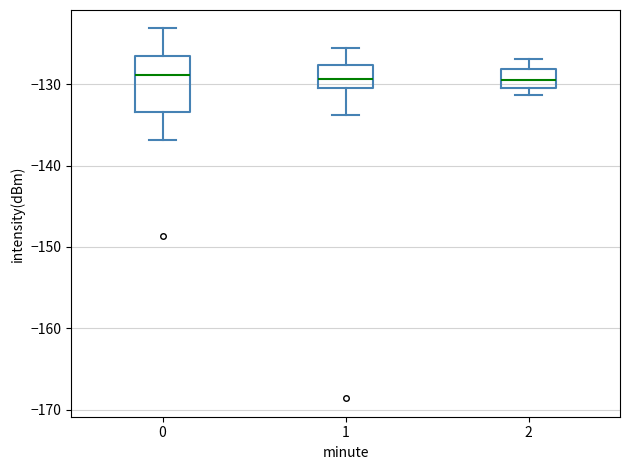

Reading left to right, transcribe this box plot: for each box, give where its median line is, the range the box spans, and where its two whiskers end, as read against the y-axis. The values are not printed on the chart, so give them approximately, as read against the axis.

0: median -129, box -133 to -127, whiskers -137 to -123
1: median -129, box -130 to -128, whiskers -134 to -126
2: median -129, box -130 to -128, whiskers -131 to -127